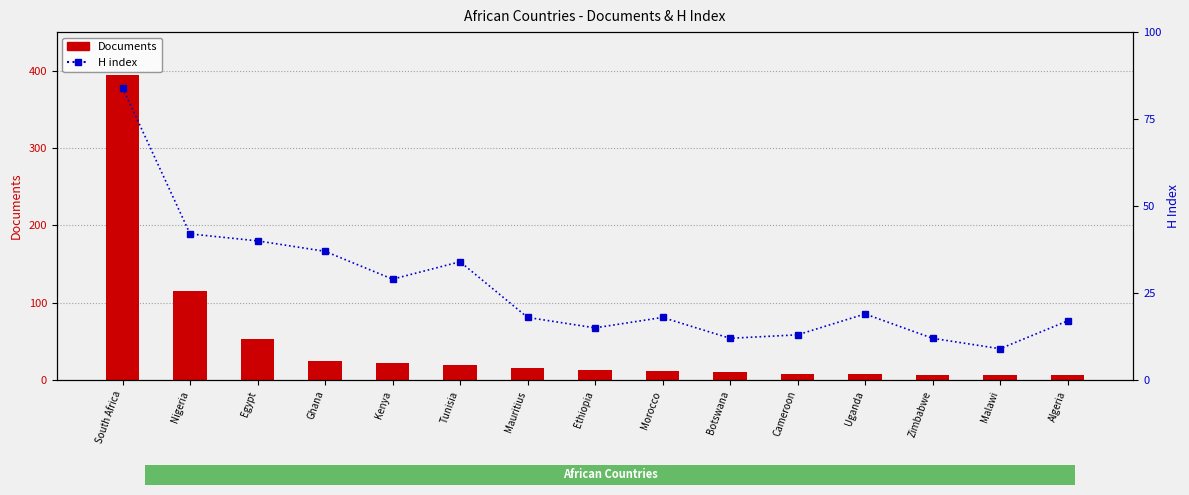

Reading left to right, transcribe all the data shown in this chart.

Documents: South Africa=395	Nigeria=115	Egypt=53	Ghana=25	Kenya=22	Tunisia=20	Mauritius=16	Ethiopia=13	Morocco=12	Botswana=11	Cameroon=8	Uganda=8	Zimbabwe=7	Malawi=6	Algeria=6
H index: South Africa=84	Nigeria=42	Egypt=40	Ghana=37	Kenya=29	Tunisia=34	Mauritius=18	Ethiopia=15	Morocco=18	Botswana=12	Cameroon=13	Uganda=19	Zimbabwe=12	Malawi=9	Algeria=17